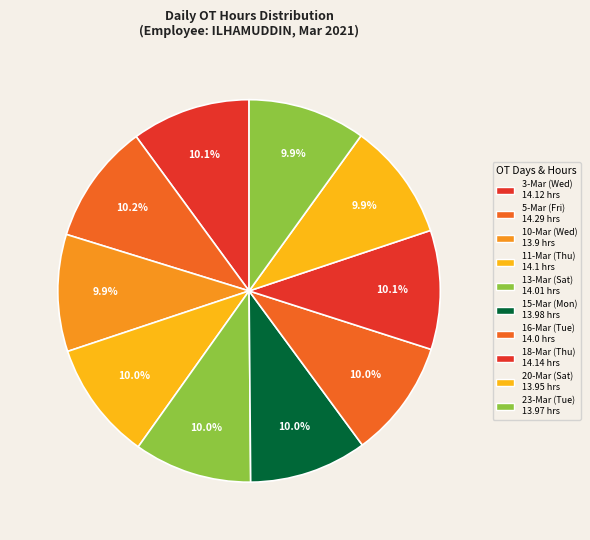

What is the change in value from 11-Mar (Thu) to 15-Mar (Mon)?

-0.1